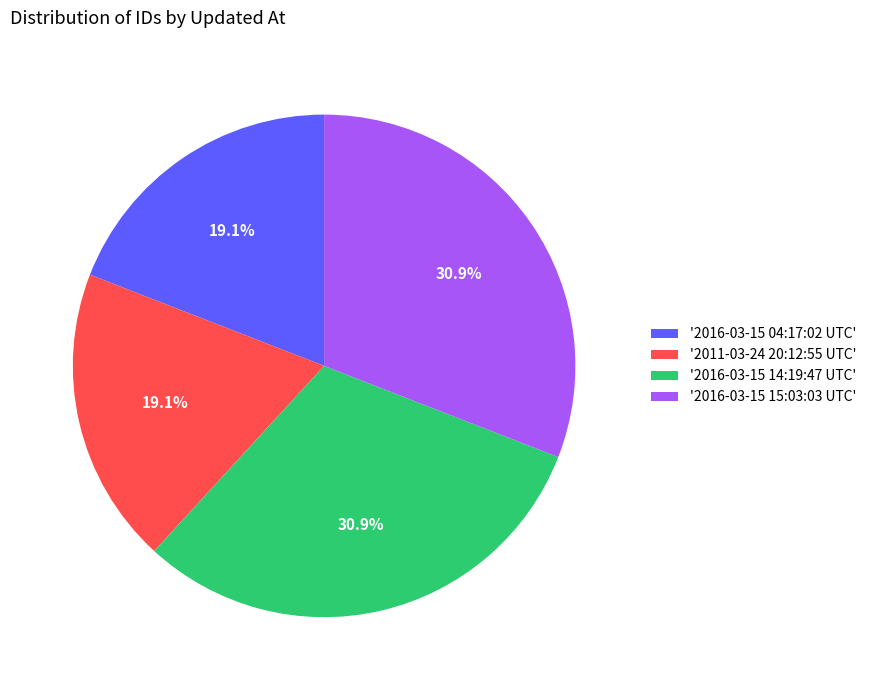

Between '2016-03-15 04:17:02 UTC' and '2016-03-15 15:03:03 UTC', which is larger?

'2016-03-15 15:03:03 UTC'